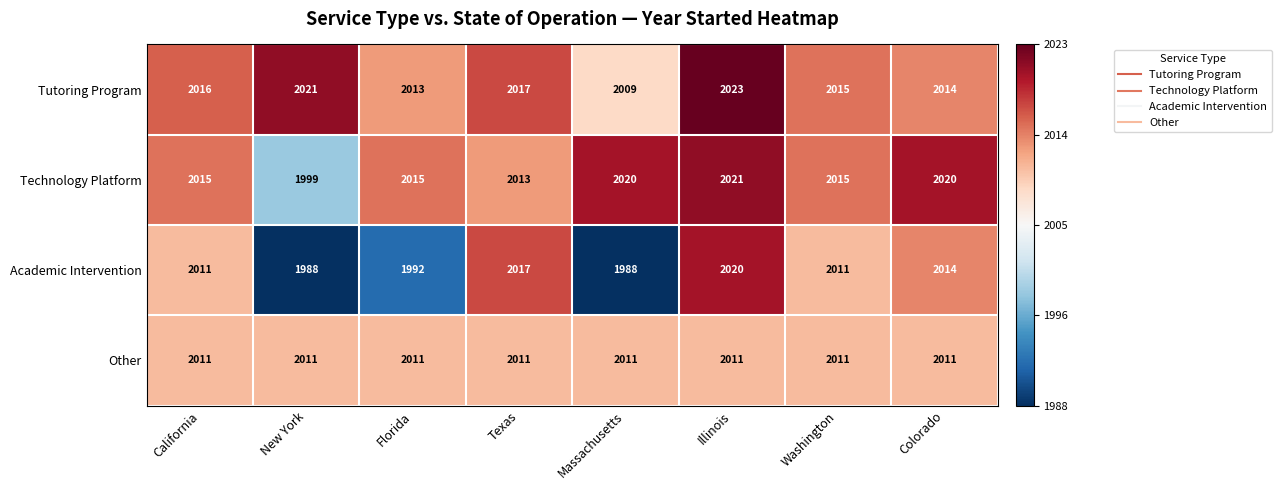

The Other series shows 3127 at Florida. True or false?

False